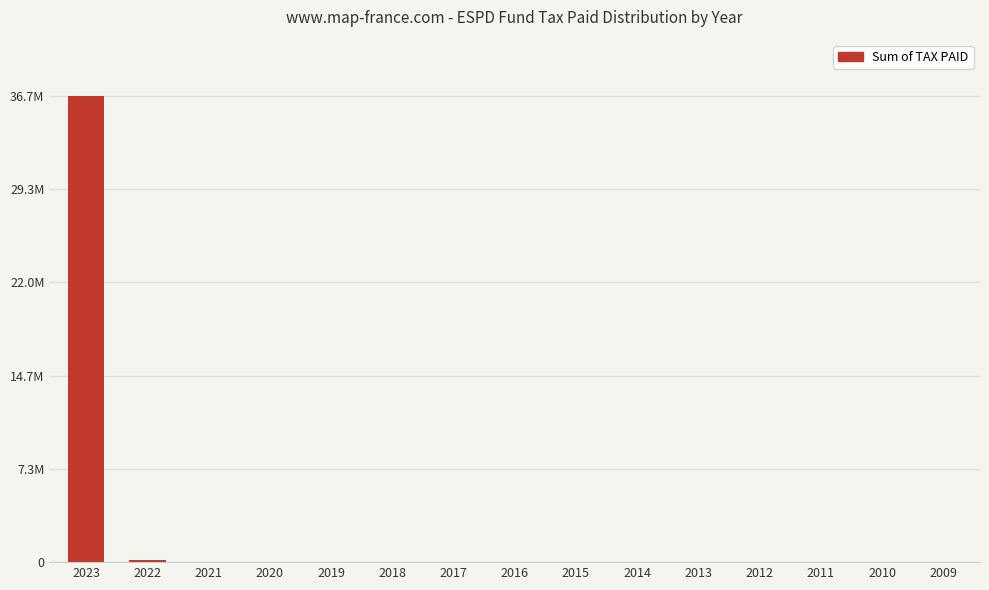

What is the ratio of the value at 2020 to the value at 2014?

530.6